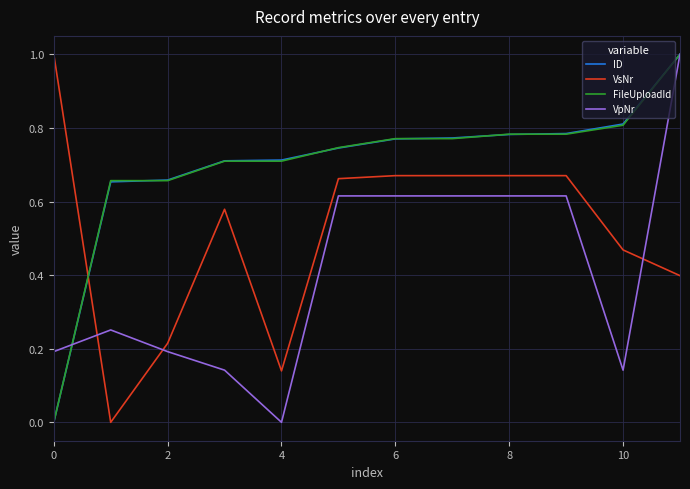

How many values in VsNr are above zero?

11